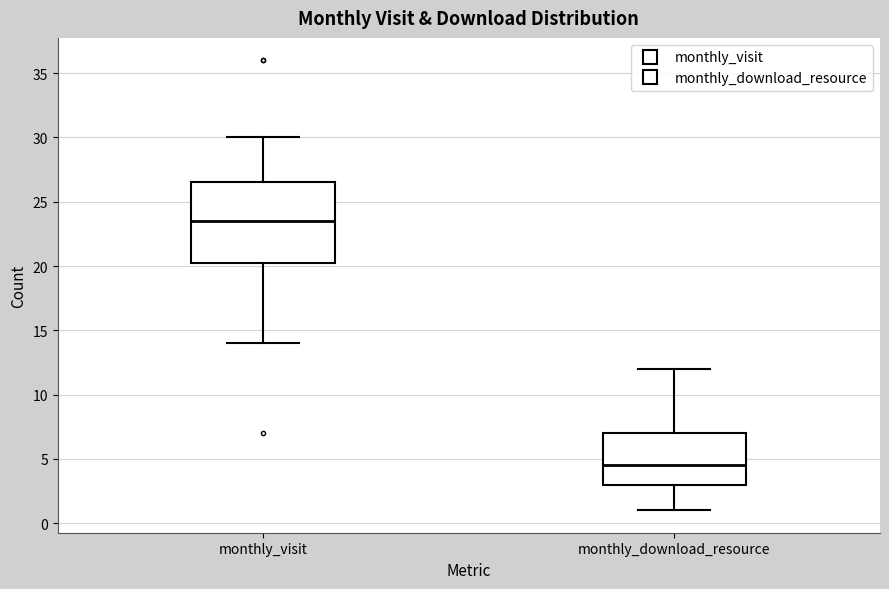

Comparing the boxes themselves (not the whiskers), which one is the tallest?

monthly_visit